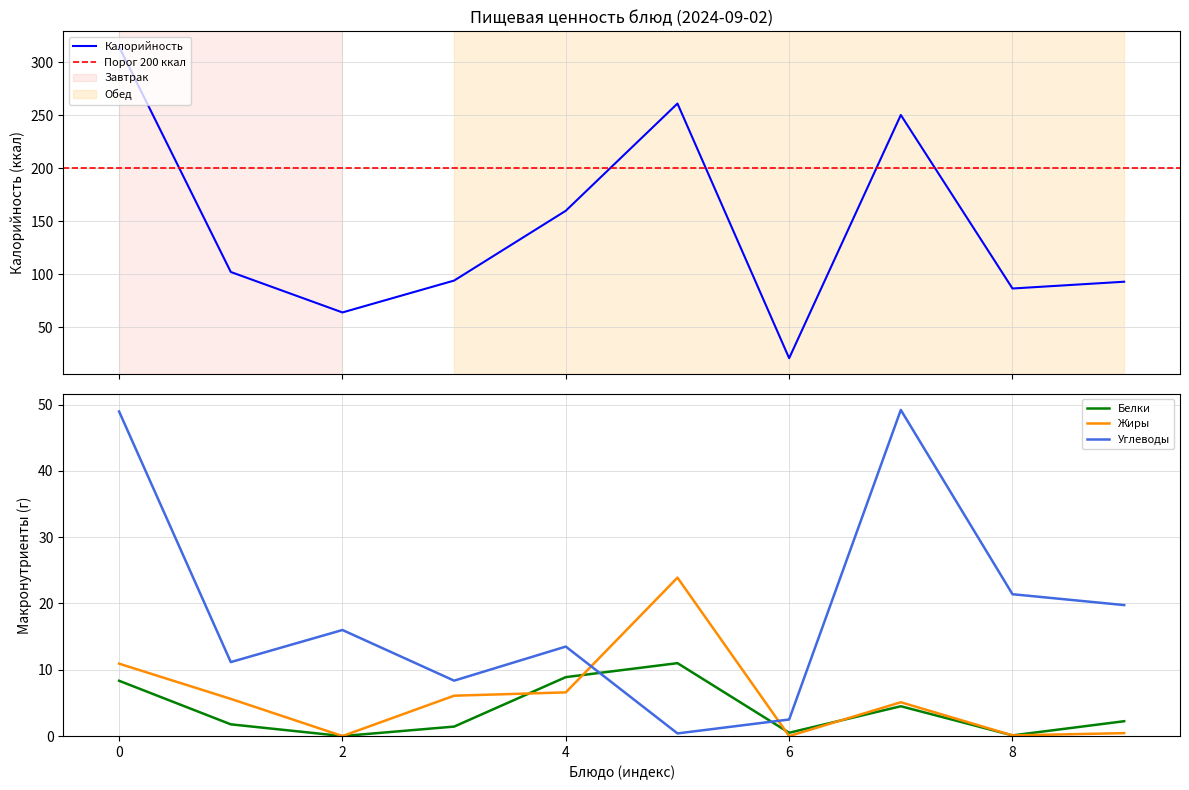

True or false: Углеводы and Калорийность intersect in this chart.

False